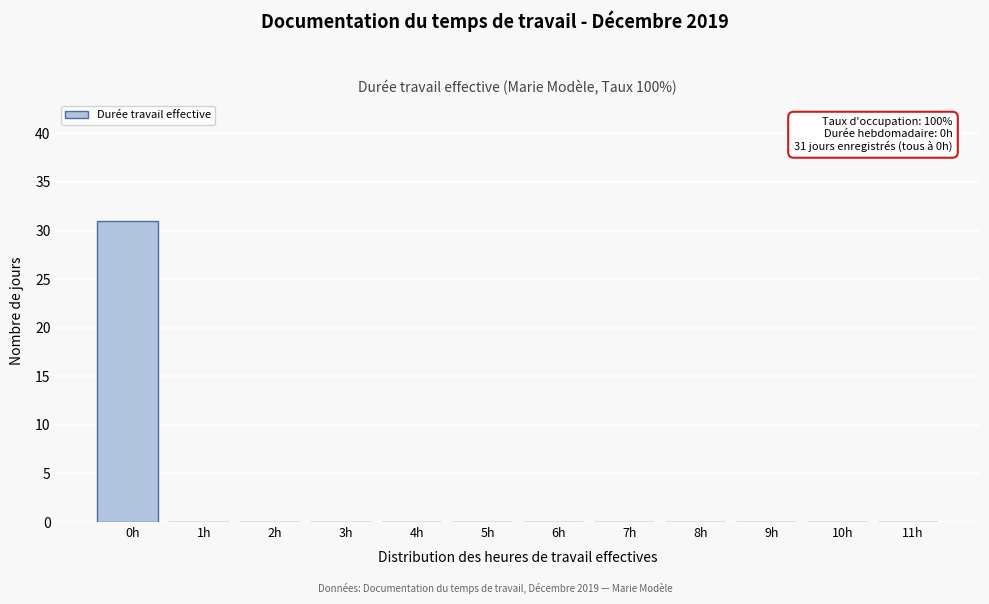

Reading left to right, list all the values displayed in this chart.

0h=31	1h=0	2h=0	3h=0	4h=0	5h=0	6h=0	7h=0	8h=0	9h=0	10h=0	11h=0